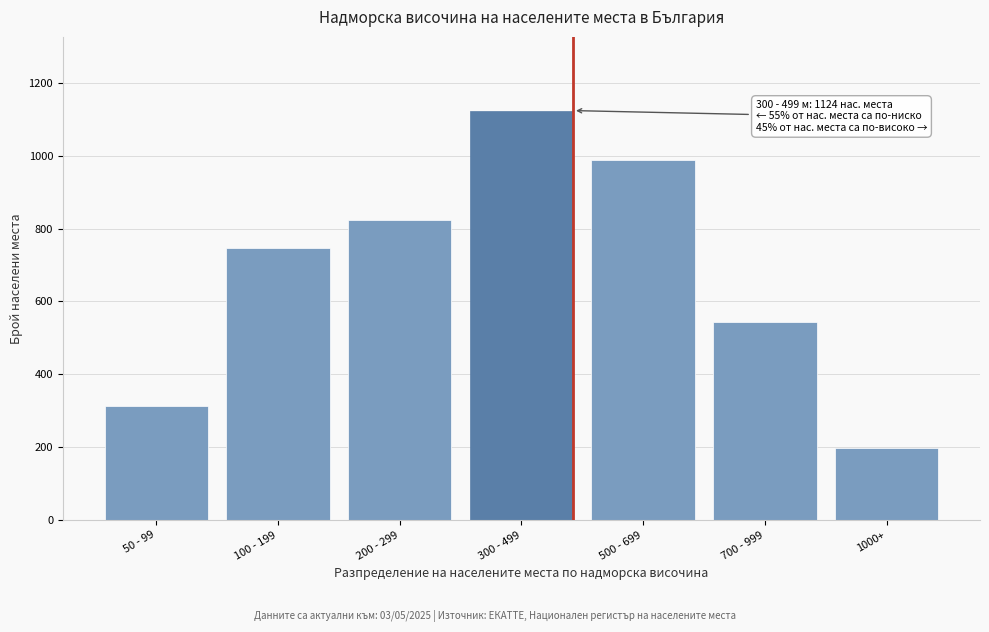

Reading right to left, extract all data points from this chart.

1000+=198	700 - 999=543	500 - 699=987	300 - 499=1124	200 - 299=823	100 - 199=748	50 - 99=312